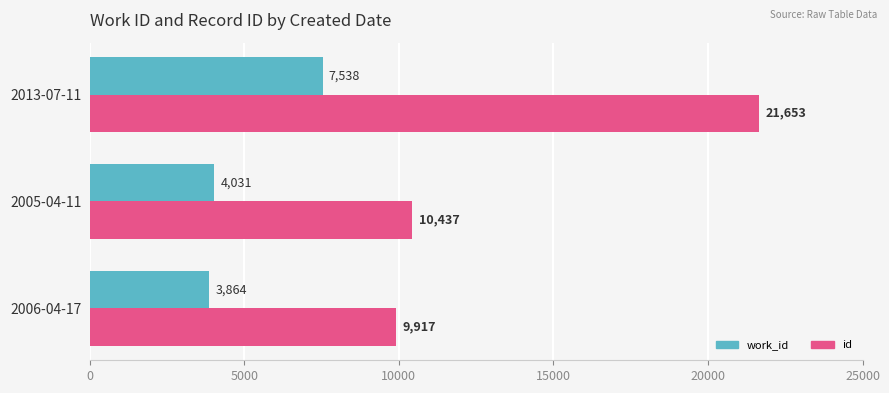

Rank the series by their average value, from highest to lowest.

id, work_id